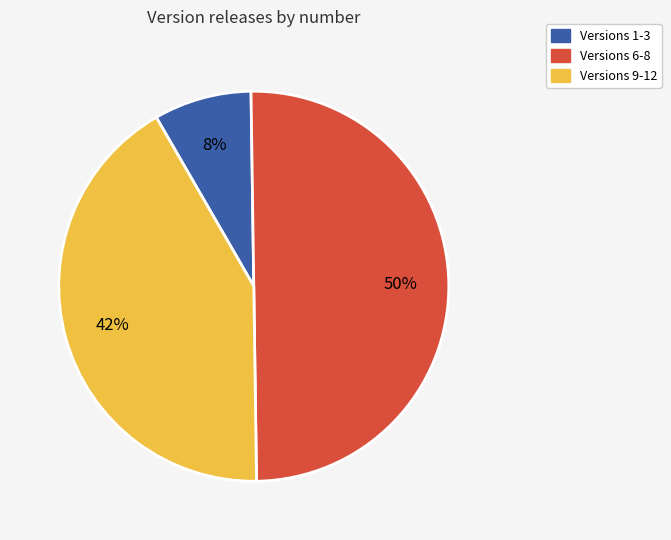

To the nearest percent, what is the difference between the largest and smallest slice percentages?

42%